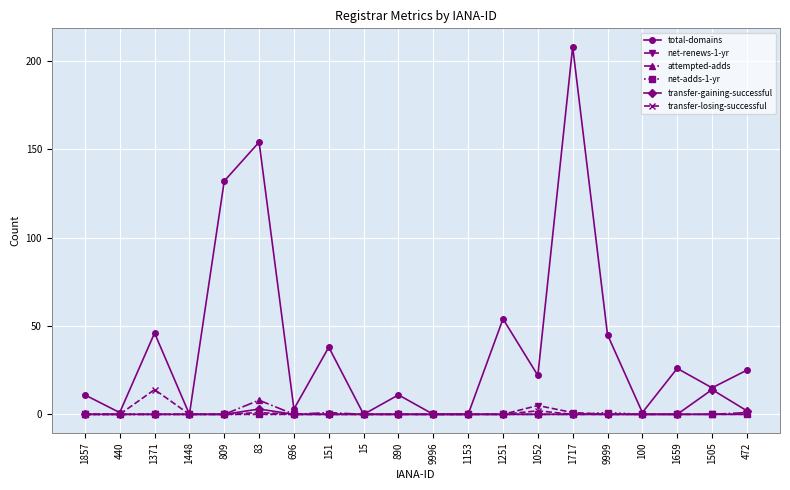

Is it true that transfer-losing-successful equals -8 at 1448?

False